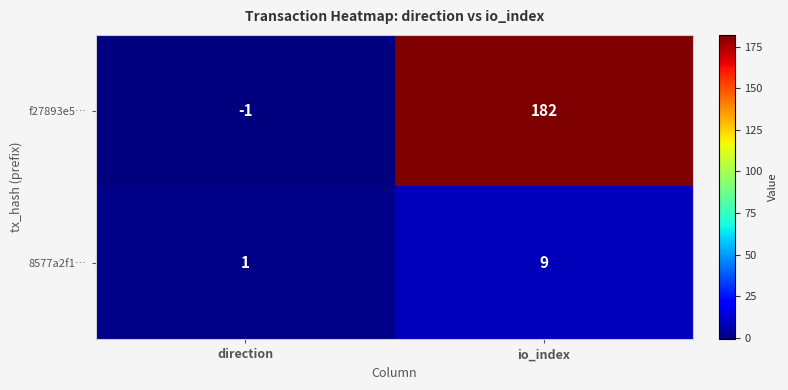

Which series has the widest spread of values?

f27893e5…